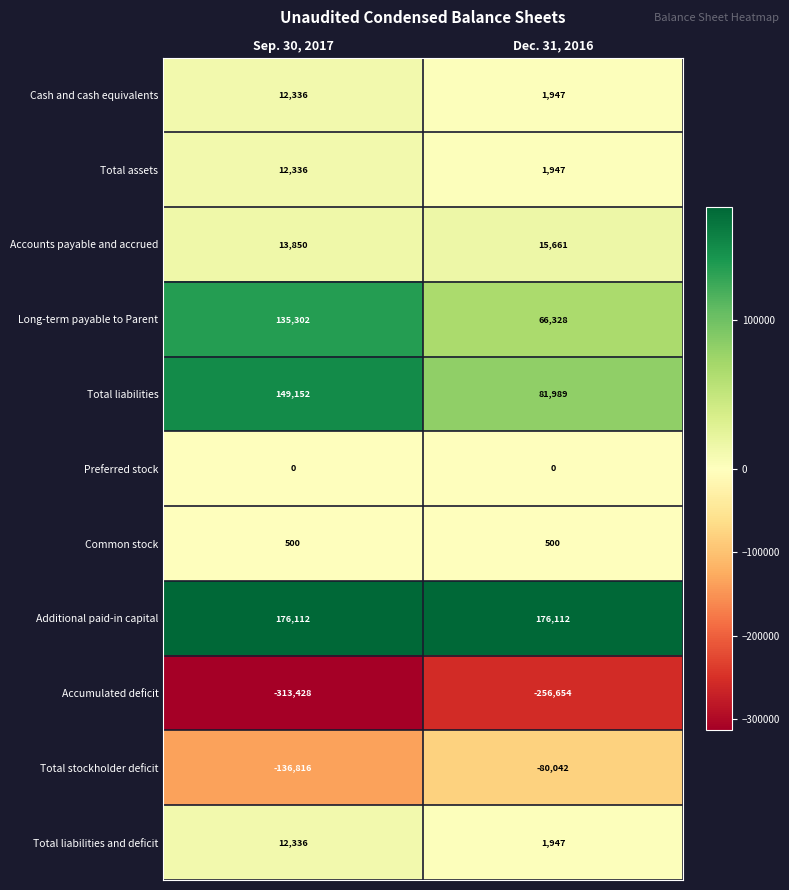

Reading left to right, what are all the values shown in this chart?

Cash and cash equivalents: Sep. 30, 2017=12336	Dec. 31, 2016=1947
Total assets: Sep. 30, 2017=12336	Dec. 31, 2016=1947
Accounts payable and accrued: Sep. 30, 2017=13850	Dec. 31, 2016=15661
Long-term payable to Parent: Sep. 30, 2017=135302	Dec. 31, 2016=66328
Total liabilities: Sep. 30, 2017=149152	Dec. 31, 2016=81989
Preferred stock: Sep. 30, 2017=0	Dec. 31, 2016=0
Common stock: Sep. 30, 2017=500	Dec. 31, 2016=500
Additional paid-in capital: Sep. 30, 2017=176112	Dec. 31, 2016=176112
Accumulated deficit: Sep. 30, 2017=-313428	Dec. 31, 2016=-256654
Total stockholder deficit: Sep. 30, 2017=-136816	Dec. 31, 2016=-80042
Total liabilities and deficit: Sep. 30, 2017=12336	Dec. 31, 2016=1947